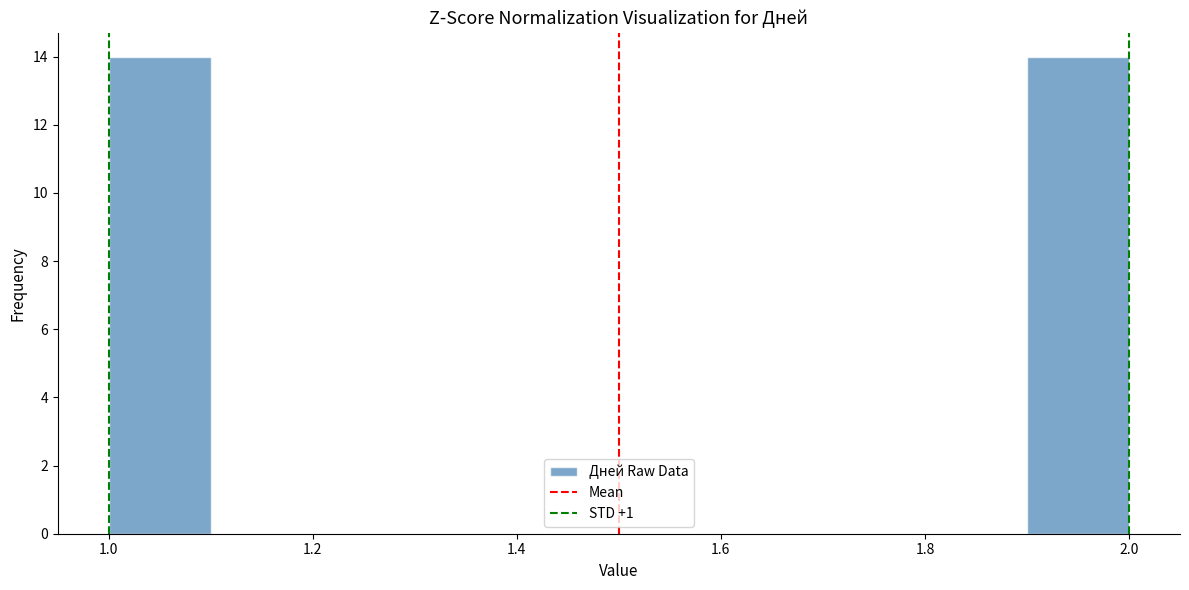

Reading left to right, list every bar in this chart as the range it spans on the x-axis followed by its height. The values are not printed on the chart, so give them approximately, as read against the axis.

1.0 to 1.1: 14
1.1 to 1.2: 0
1.2 to 1.3: 0
1.3 to 1.4: 0
1.4 to 1.5: 0
1.5 to 1.6: 0
1.6 to 1.7: 0
1.7 to 1.8: 0
1.8 to 1.9: 0
1.9 to 2.0: 14